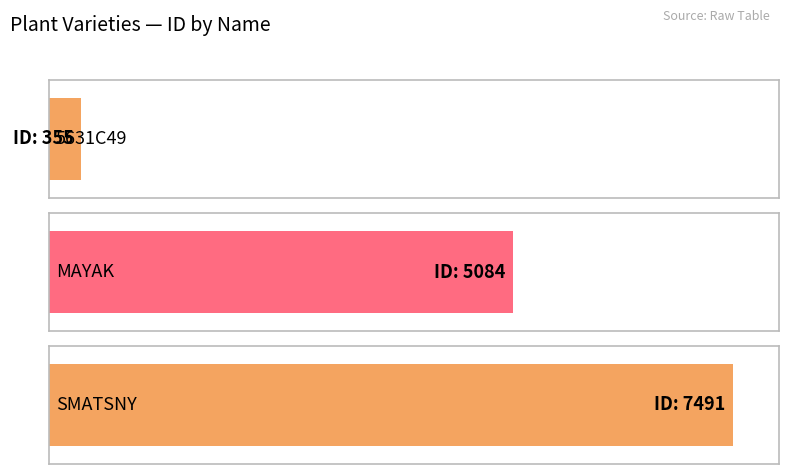

What position from the right is 5631C49?

3